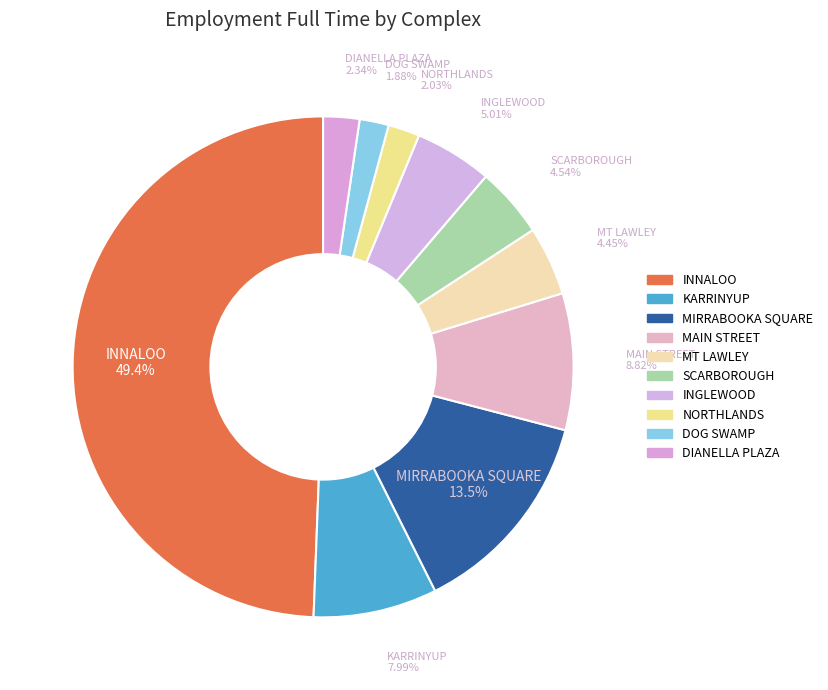

Count the number of slices in the pie.

10